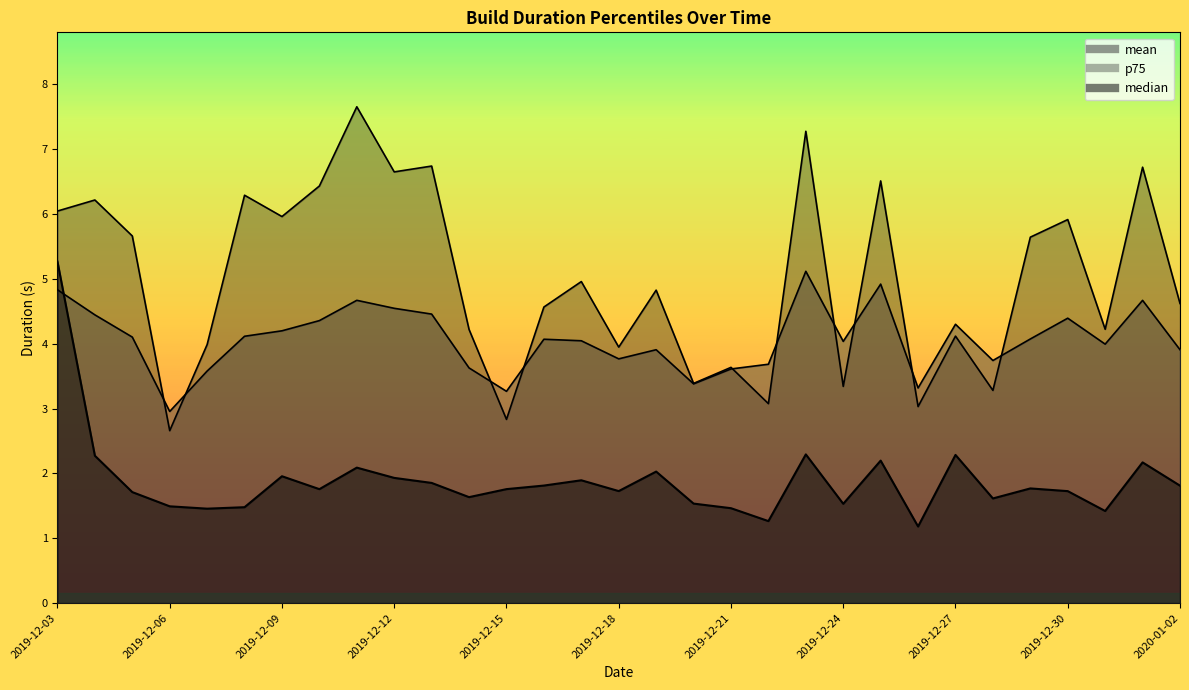

At 2019-12-08, list the series in order from largest to smallest.

p75, mean, median